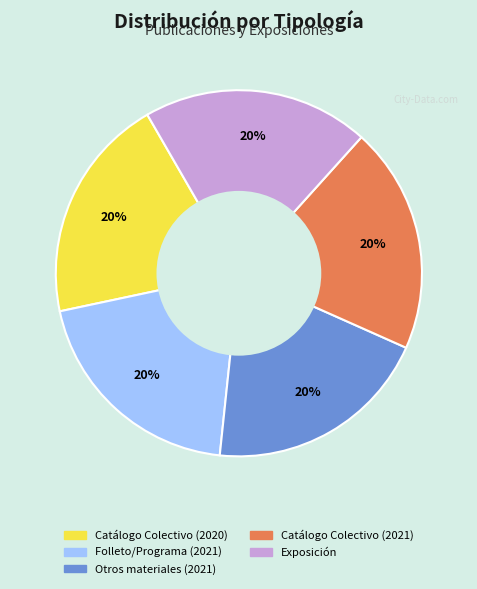

Approximately how many times larger is the value at Folleto/Programa (2021) compared to Otros materiales (2021)?

1.0